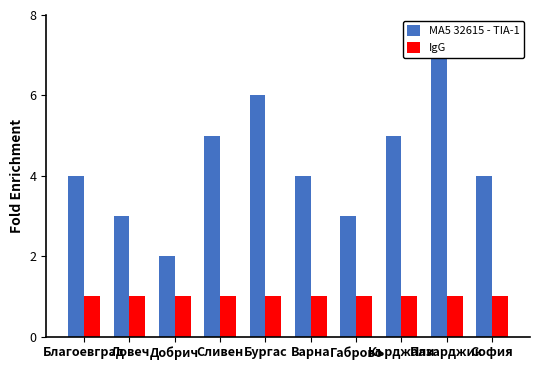

What is the total value across all series at Бургас?

7